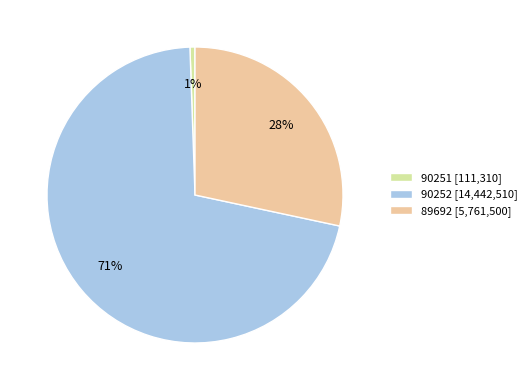

Is 90252 the majority of the pie?

Yes